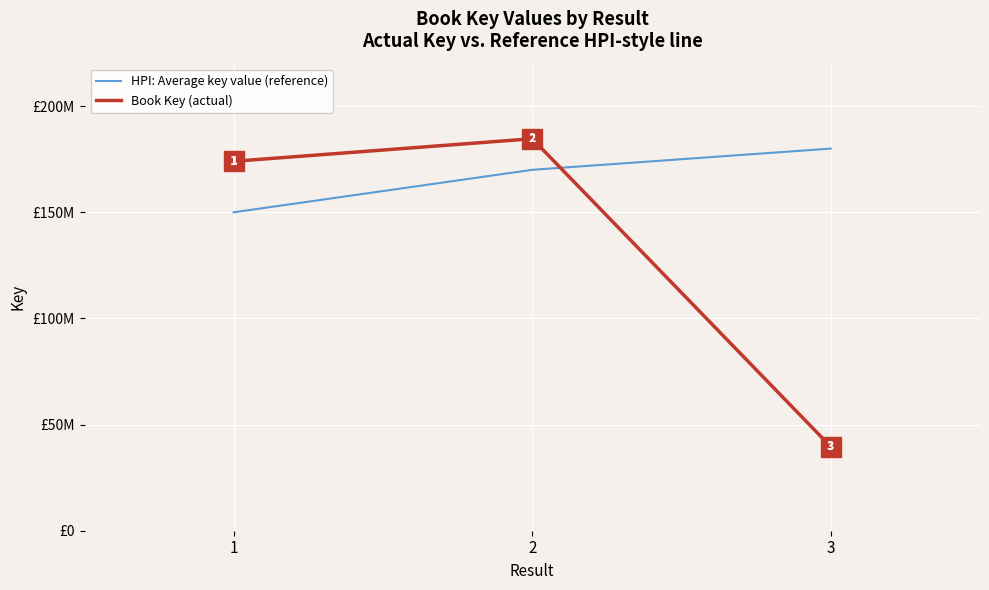

At which category is the sum across all series the highest?

2